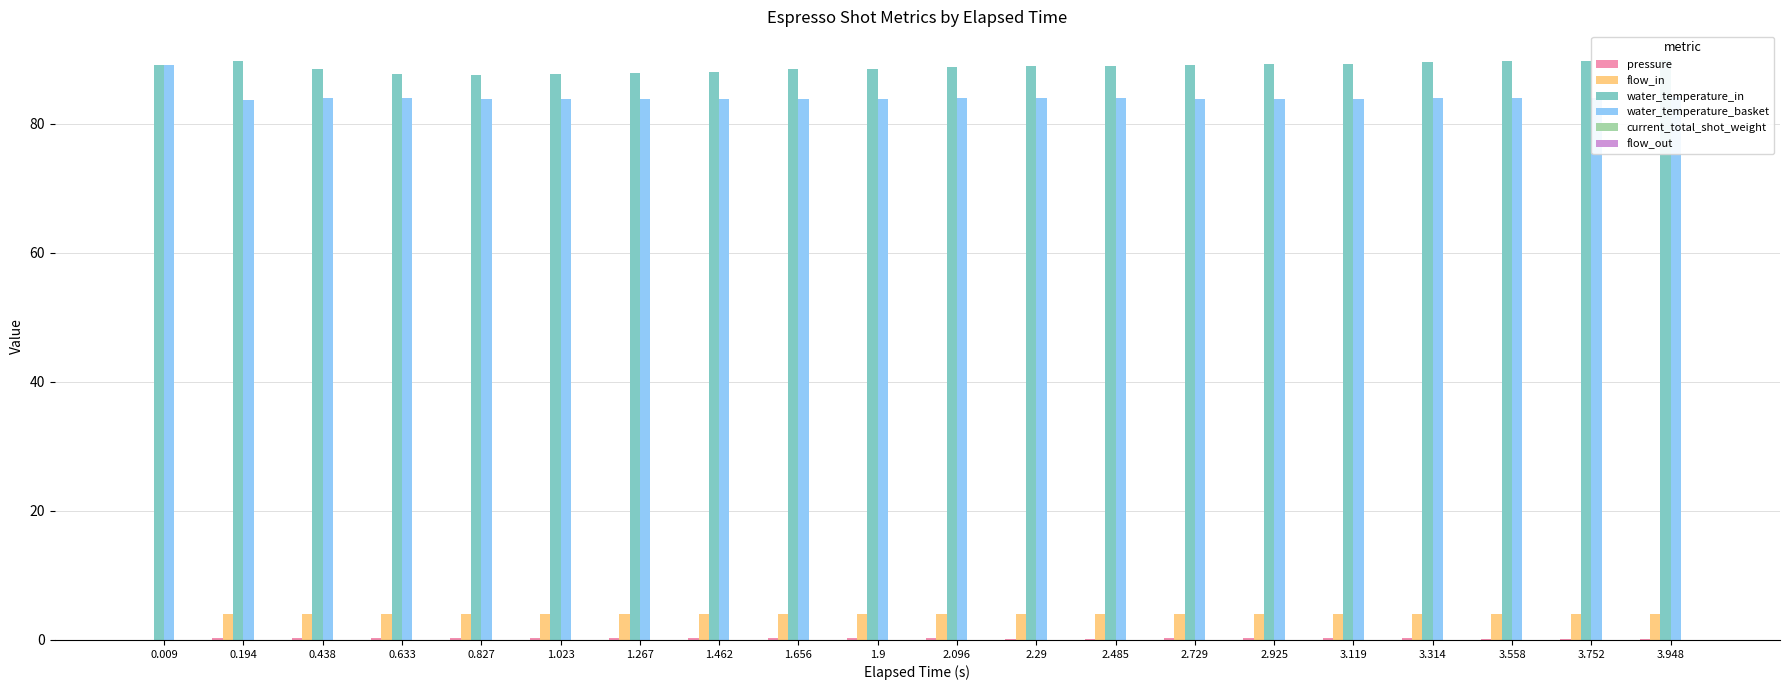

Is the value of water_temperature_basket at 1.023 greater than the value of current_total_shot_weight at 2.29?

Yes